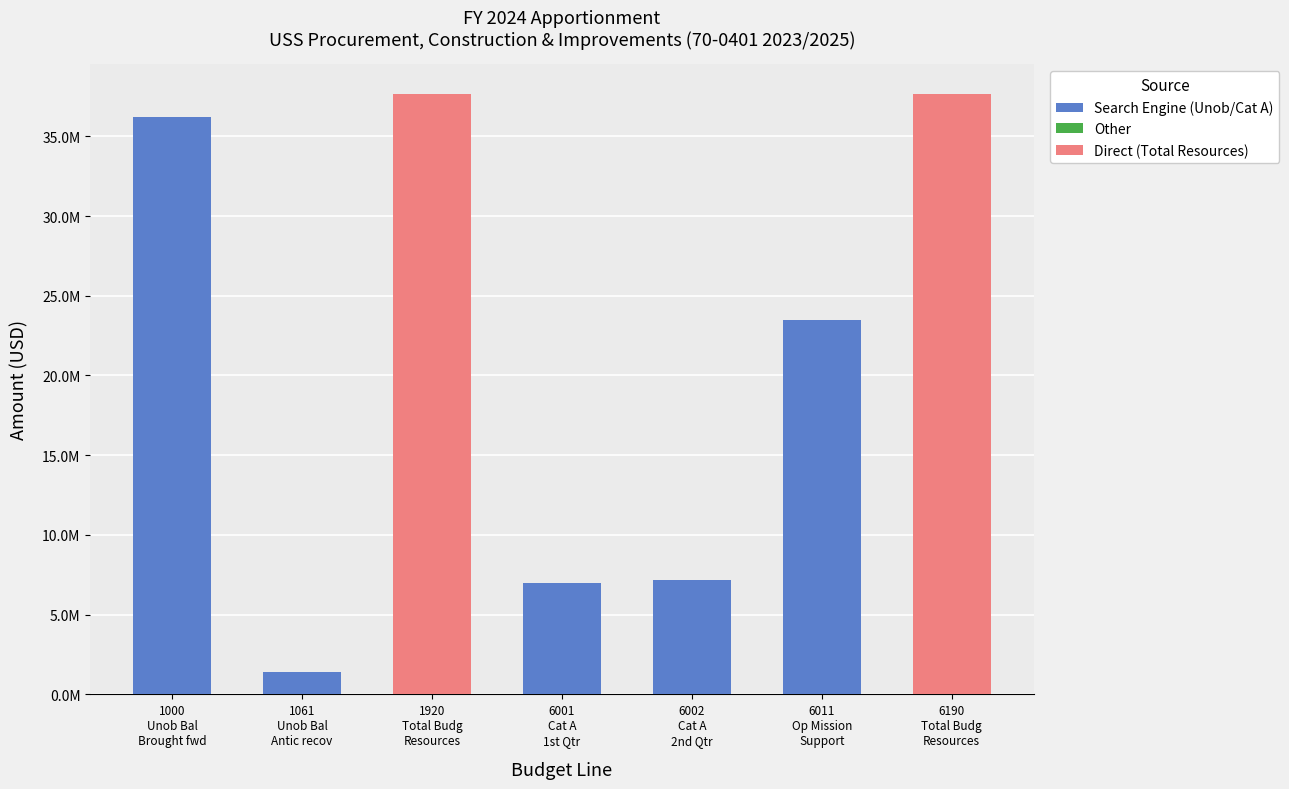

Are the bars horizontal?

No